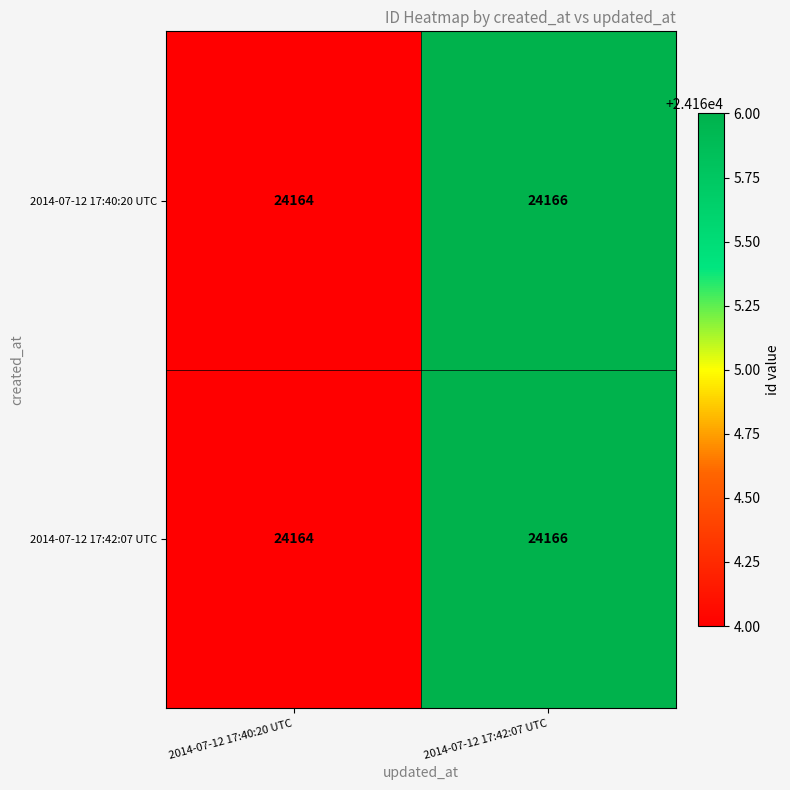

True or false: 2014-07-12 17:40:20 UTC has a value of 16014 at 2014-07-12 17:40:20 UTC.

False